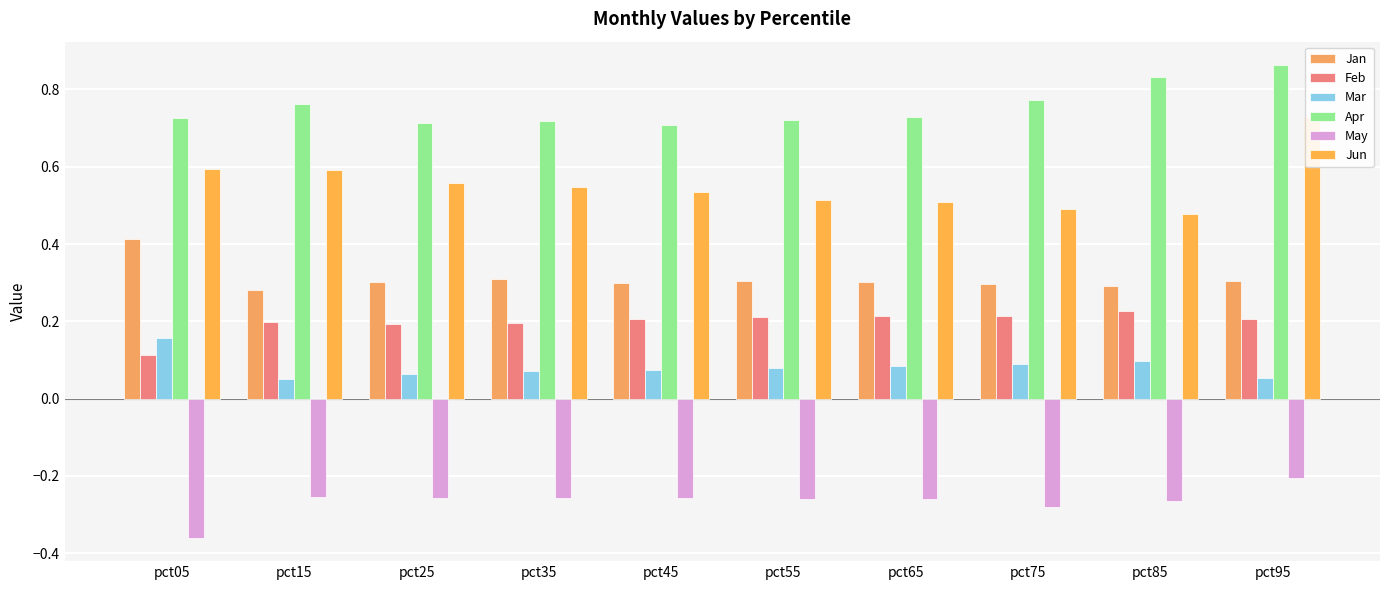

What is the spread (max minus min) of values at pct25?

1.0